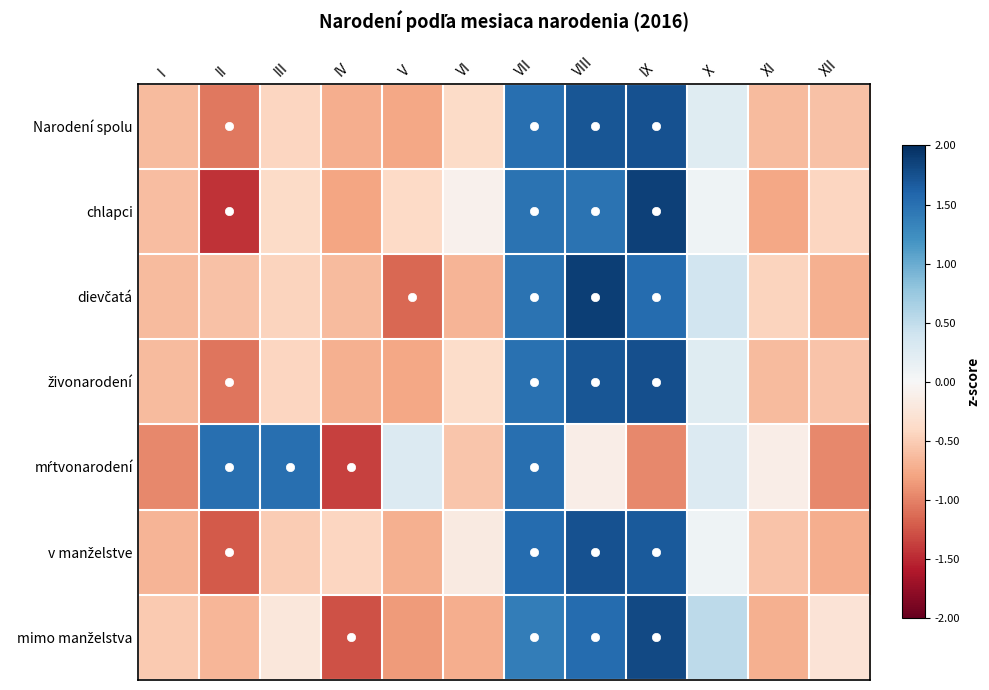

At IV, list the series in order from largest to smallest.

v manželstve, dievčatá, živonarodení, Narodení spolu, chlapci, mimo manželstva, mŕtvonarodení